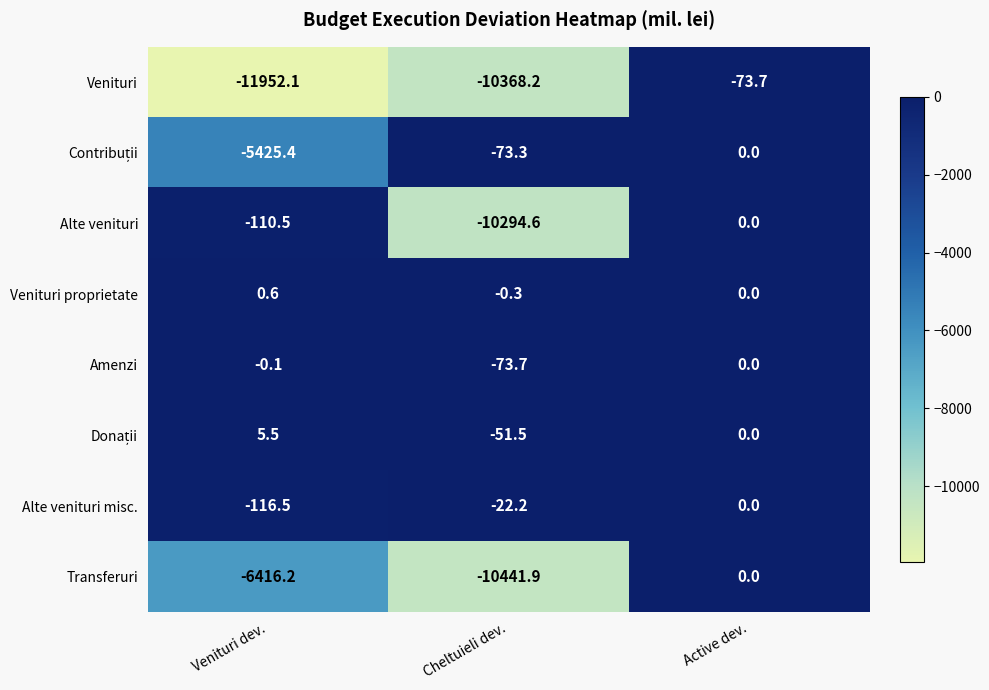

Which series has the largest range (max minus min)?

Venituri